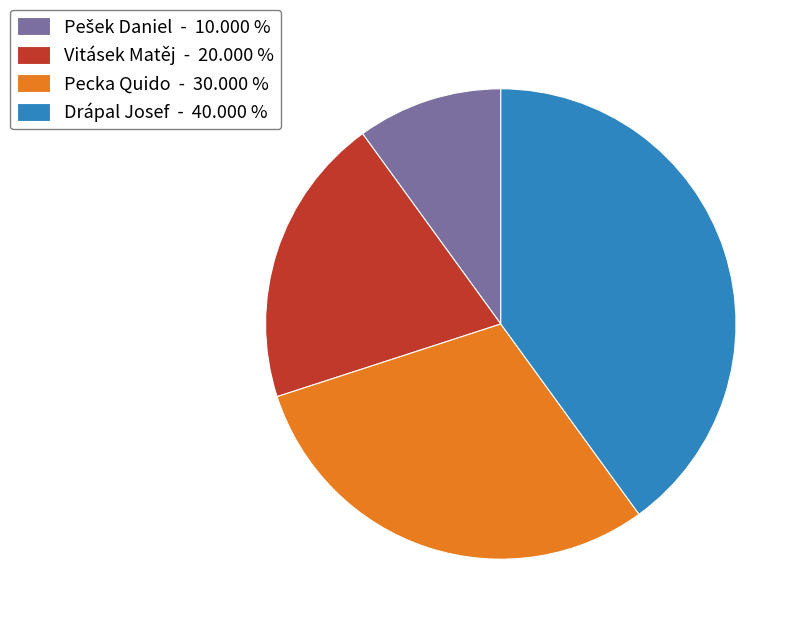

Is it true that Drápal Josef is 32% of the pie?

False